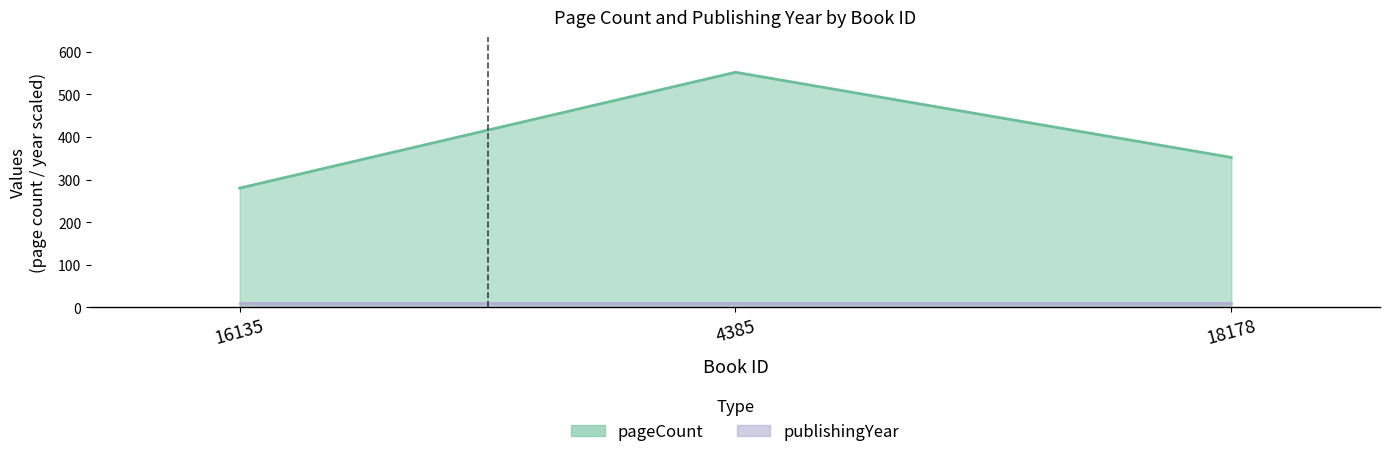

What is the difference between the values at 4385 and 16135?

272